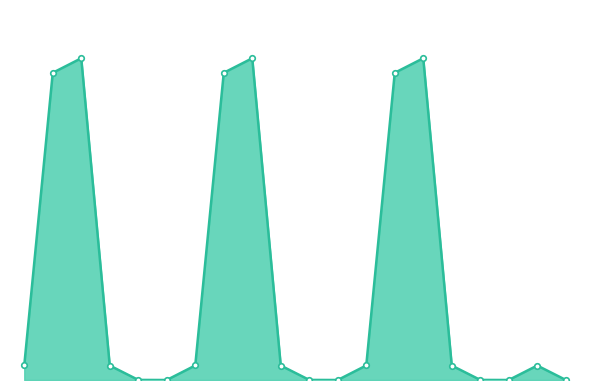

True or false: the data has more than 1 interior local peaks.

True